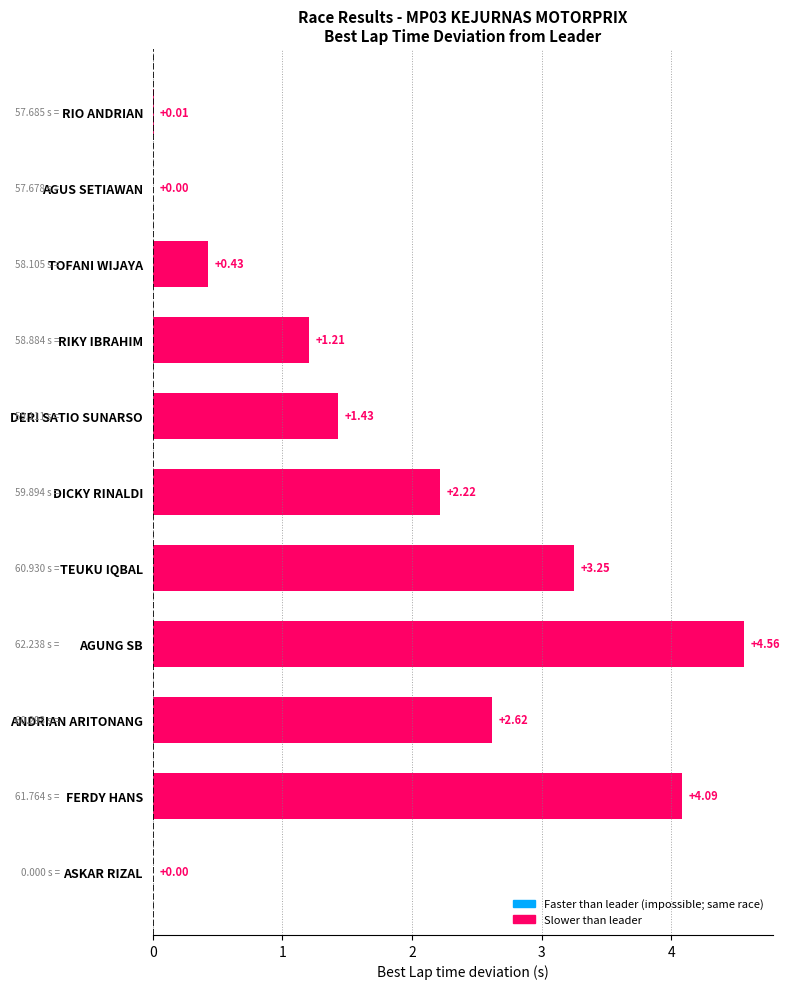

Where is the data nearest to the value 2?

DICKY RINALDI